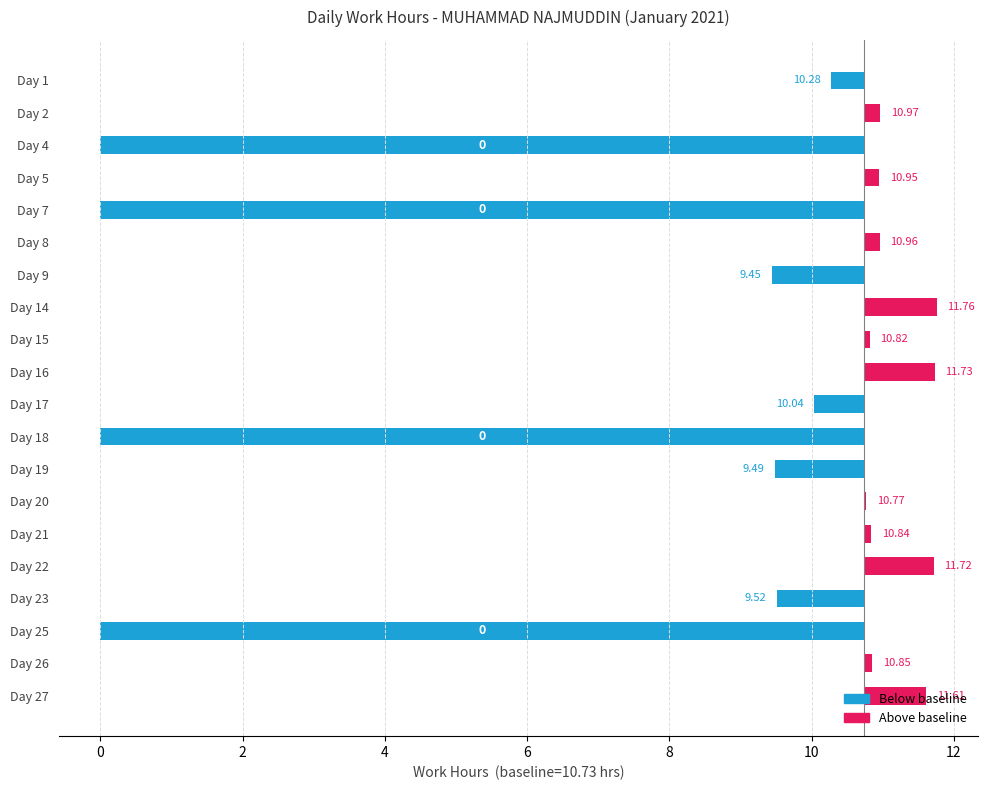

What is the difference between the maximum and minimum values?

11.8